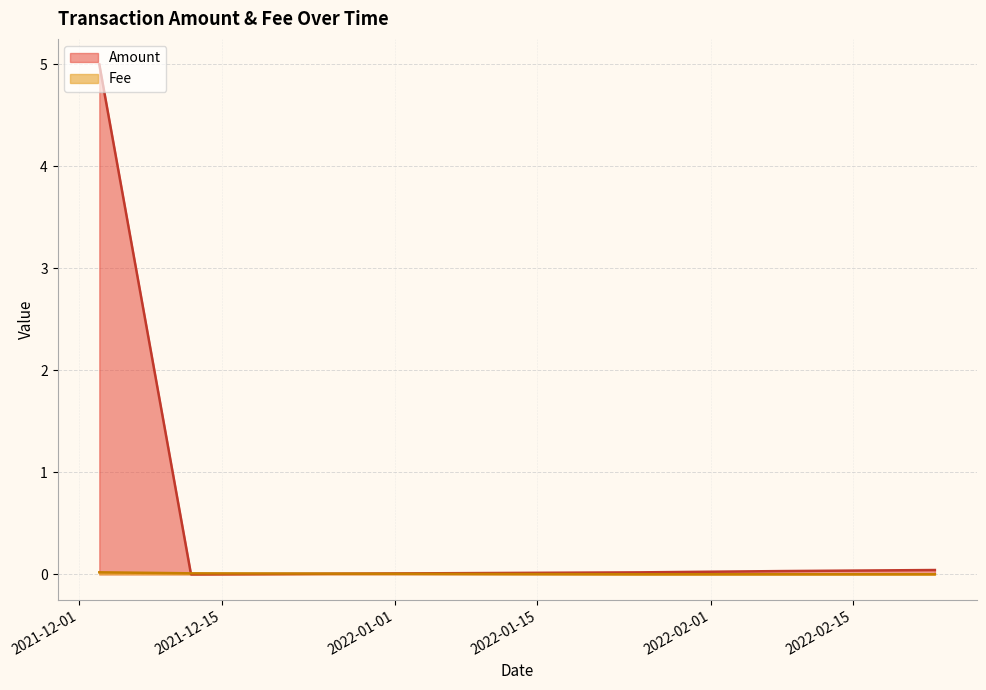

In Amount, how many points are lower than both neighbors (excluding endpoints)?

1